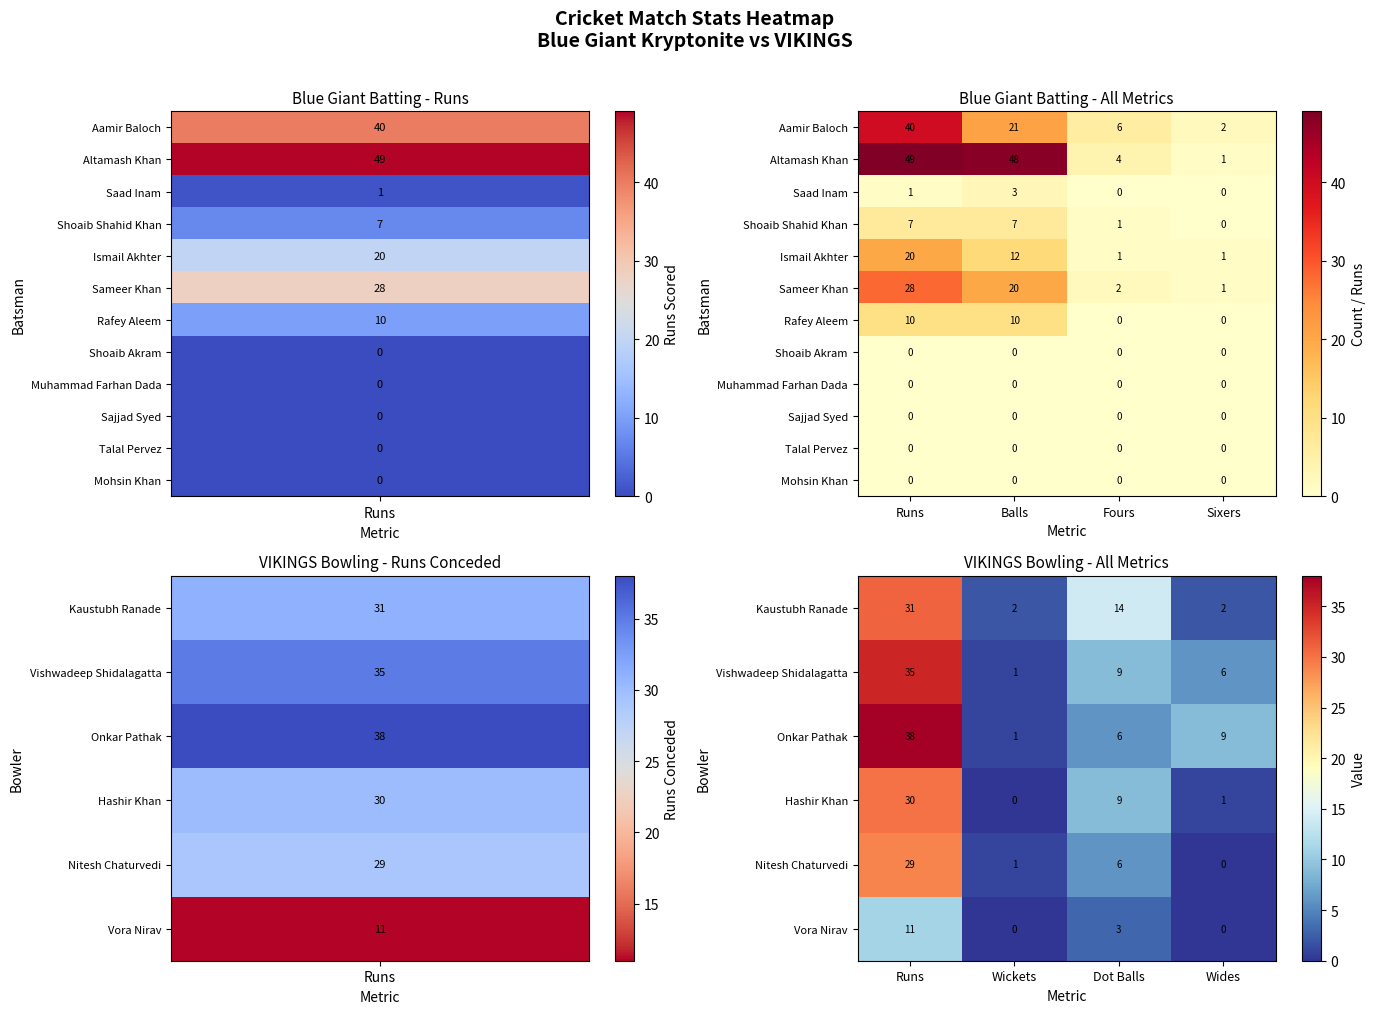

What is the approximate value of Aamir Baloch at Balls?

21